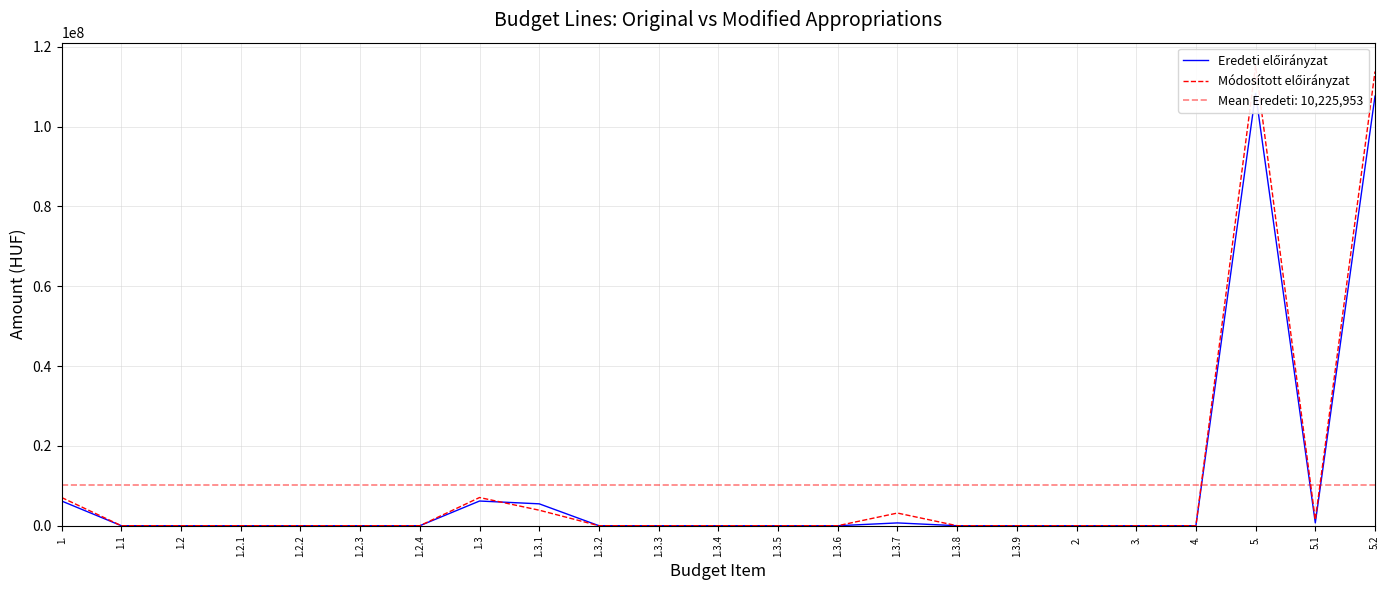

Between which two adjacent categories do Eredeti előirányzat and Módosított előirányzat first intersect?

1.3 and 1.3.1